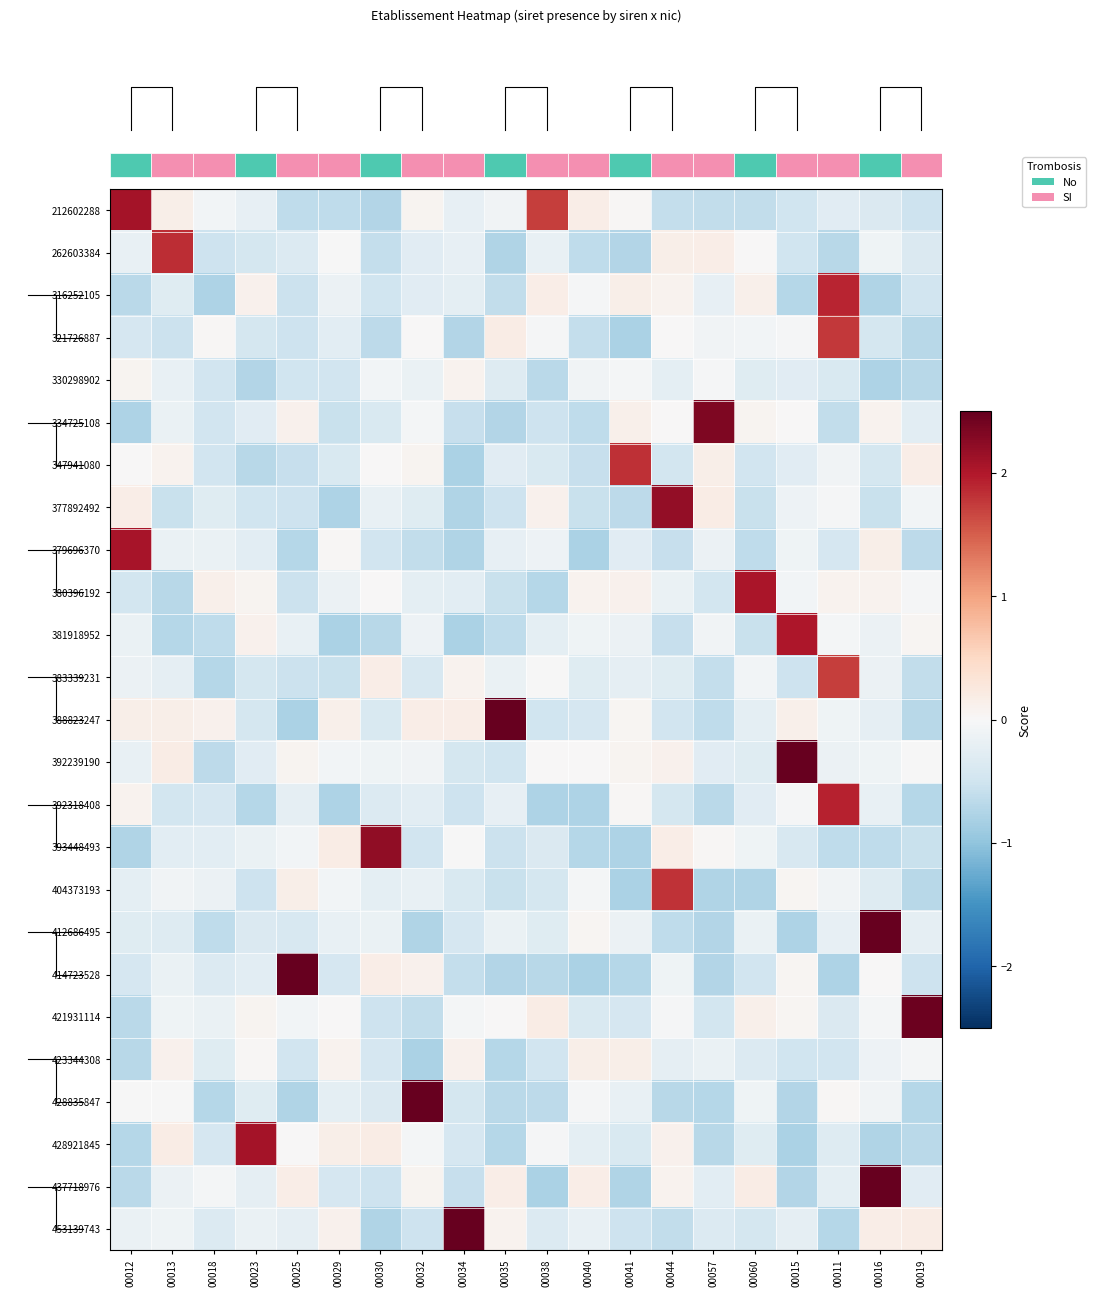

What is the spread (max minus min) of values at 00025?

3.3